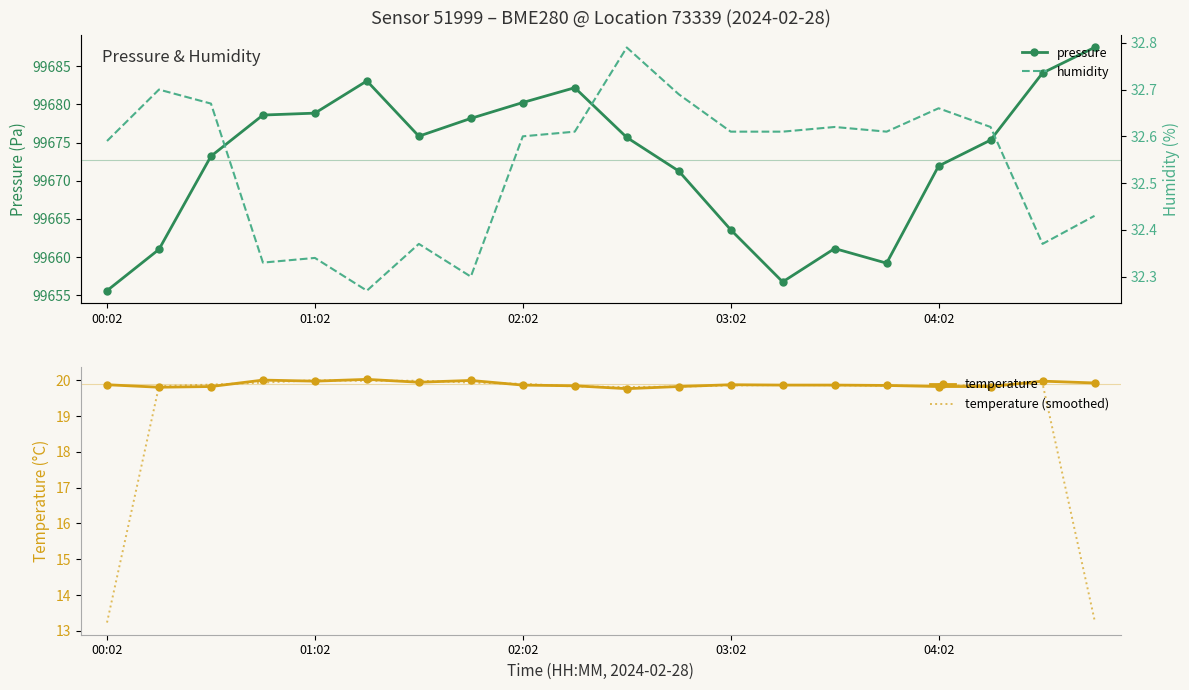

What is the difference between the maximum and minimum values in the temperature (smoothed) series?

6.8